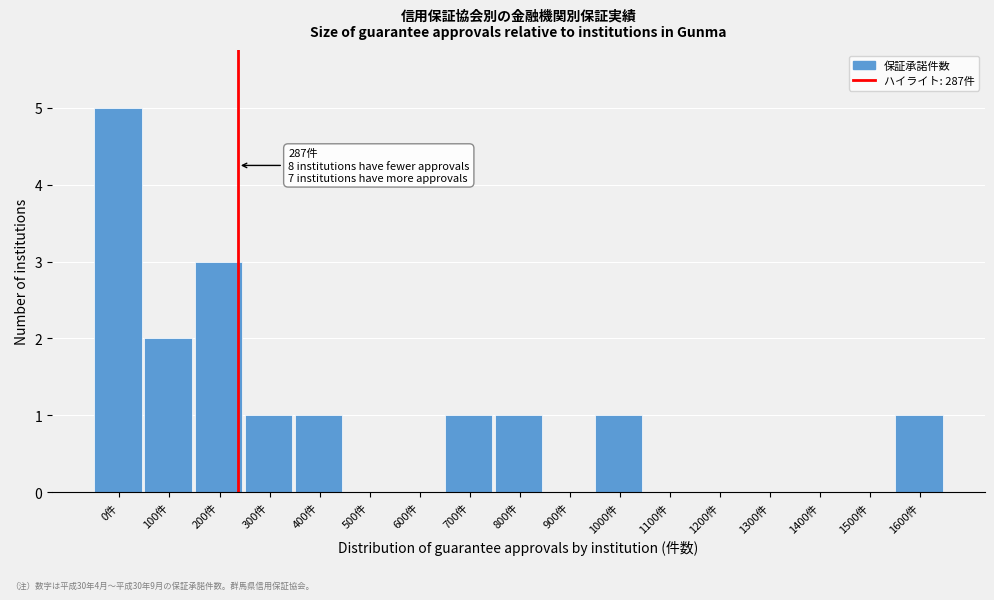

Reading left to right, transcribe all the data shown in this chart.

0件=5	100件=2	200件=3	300件=1	400件=1	500件=0	600件=0	700件=1	800件=1	900件=0	1000件=1	1100件=0	1200件=0	1300件=0	1400件=0	1500件=0	1600件=1